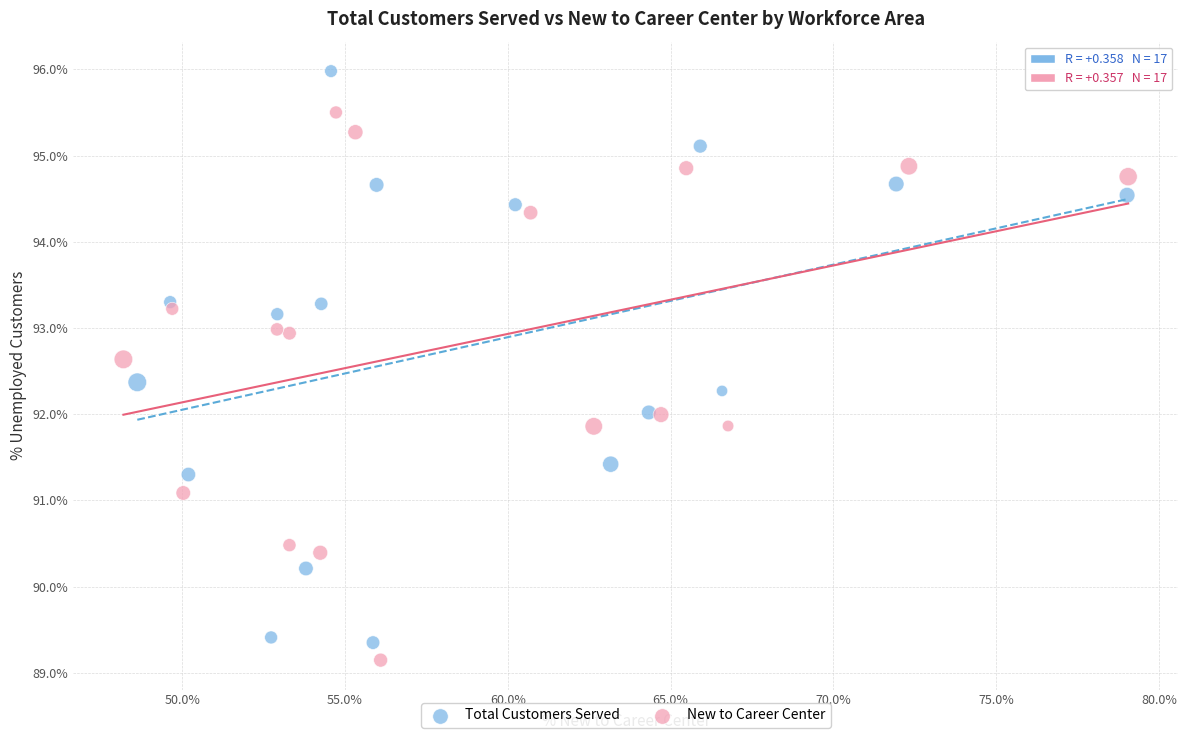

Which series contains the highest Y value?

Total Customers Served